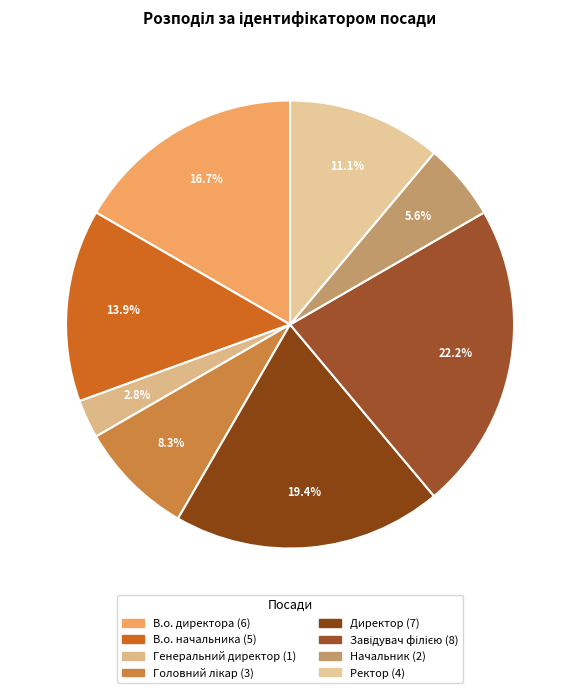

What percentage is the В.о. начальника slice, to the nearest percent?

14%